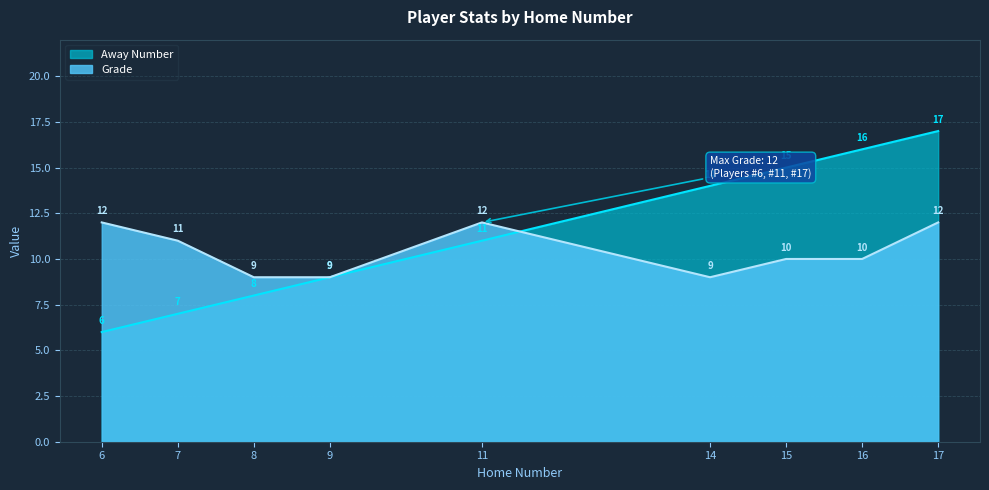

What is the difference between the maximum and minimum values in the Grade series?

3